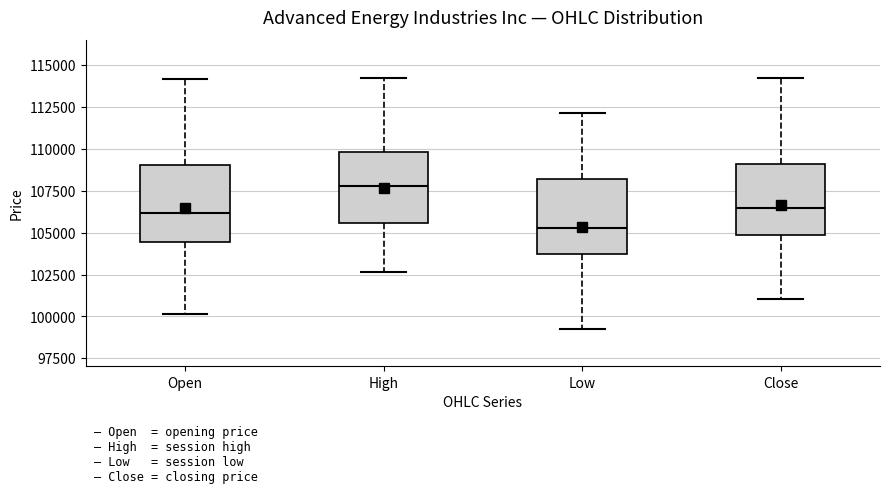

Which box has the lowest median line?

Low